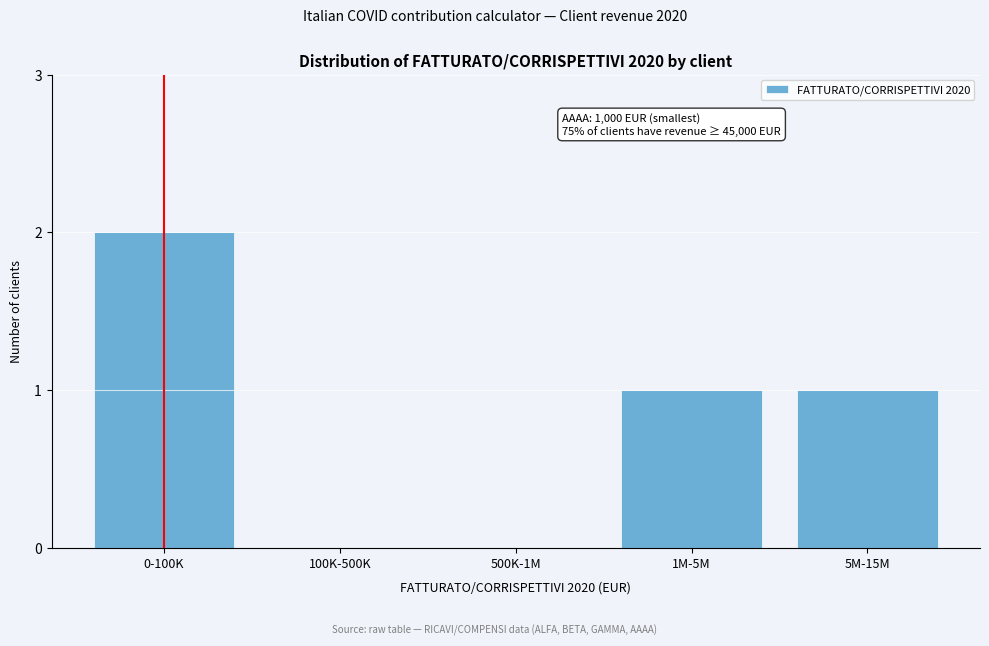

Reading left to right, what are all the values shown in this chart?

0-100K=2	100K-500K=0	500K-1M=0	1M-5M=1	5M-15M=1